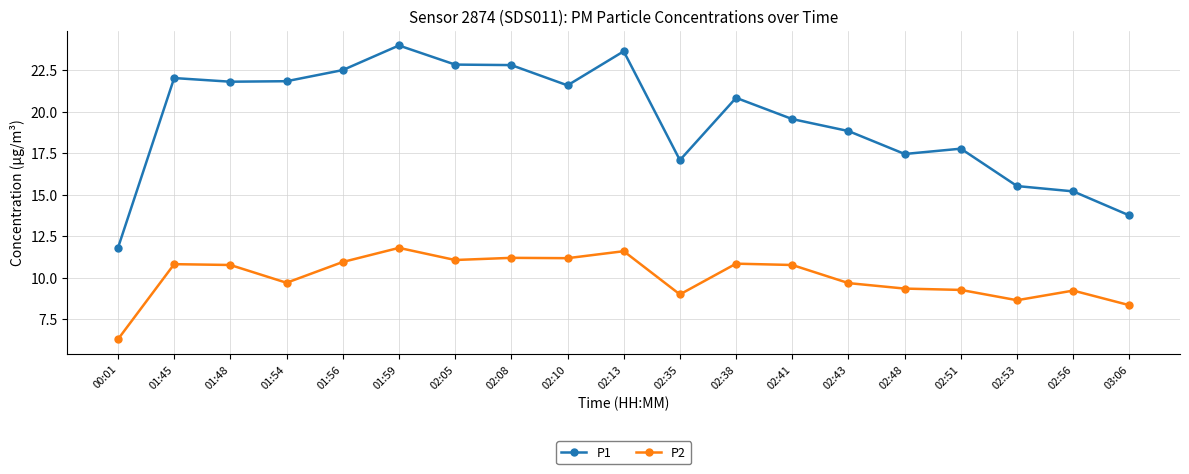

What is the label of the 19th point from the left?

03:06